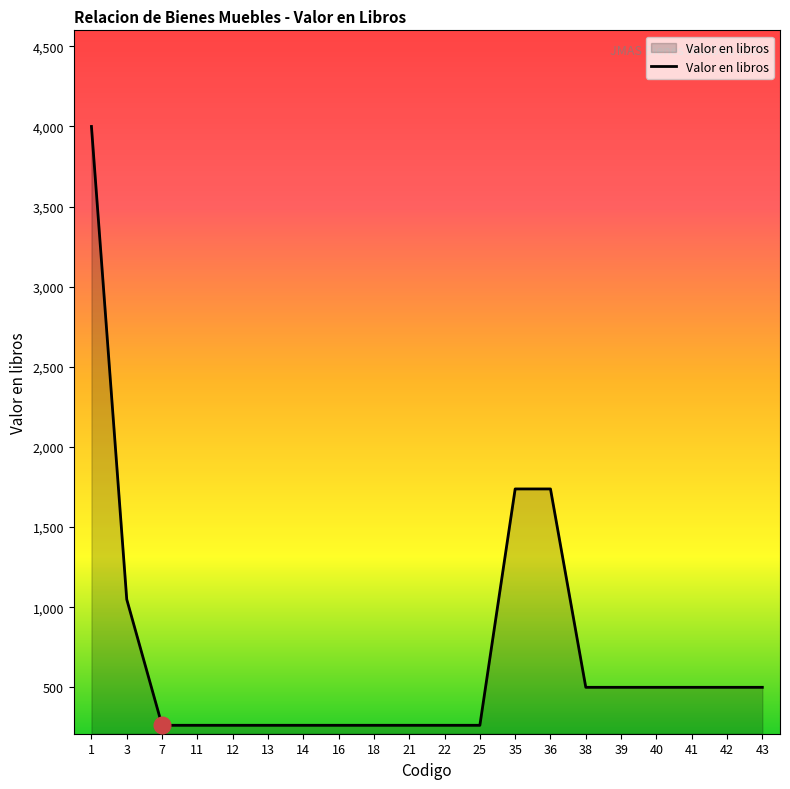

What is the difference between the maximum and minimum values?

3737.0